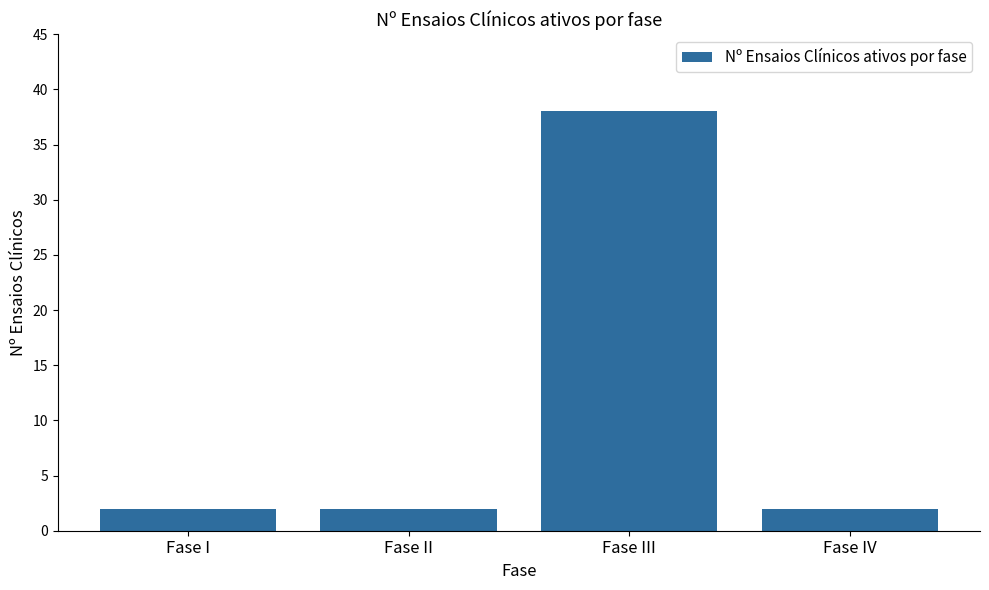

The value at Fase III is 38. True or false?

True